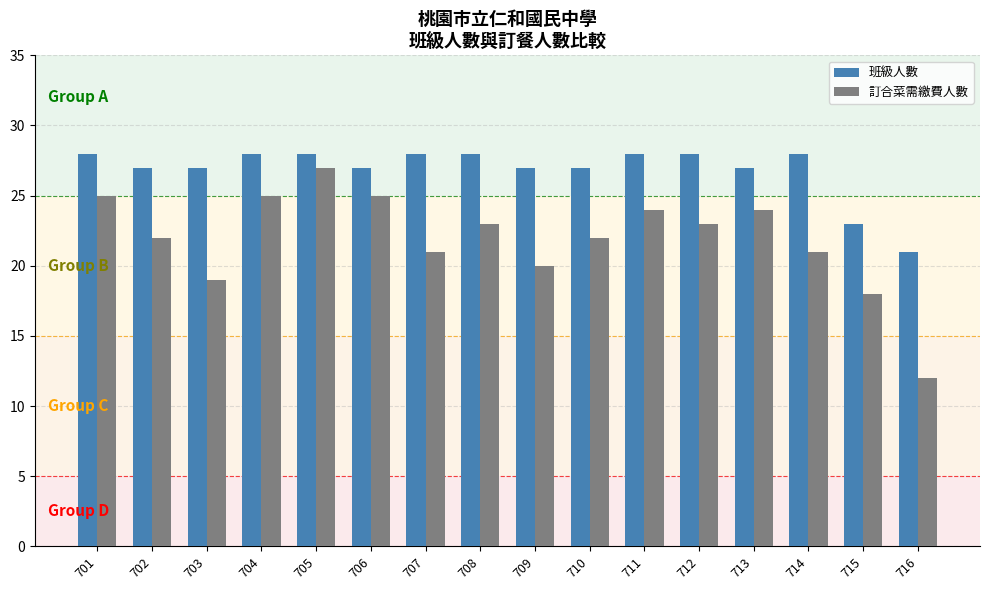

What is the minimum value shown in the chart?

12